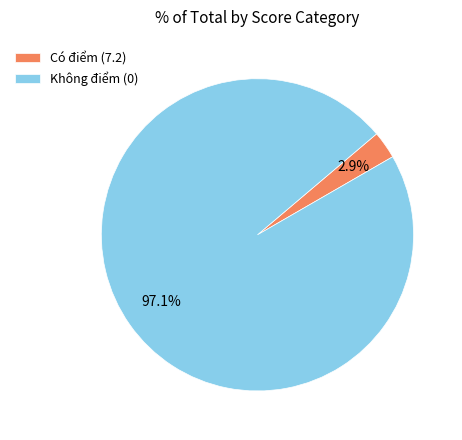

Count the number of slices in the pie.

2